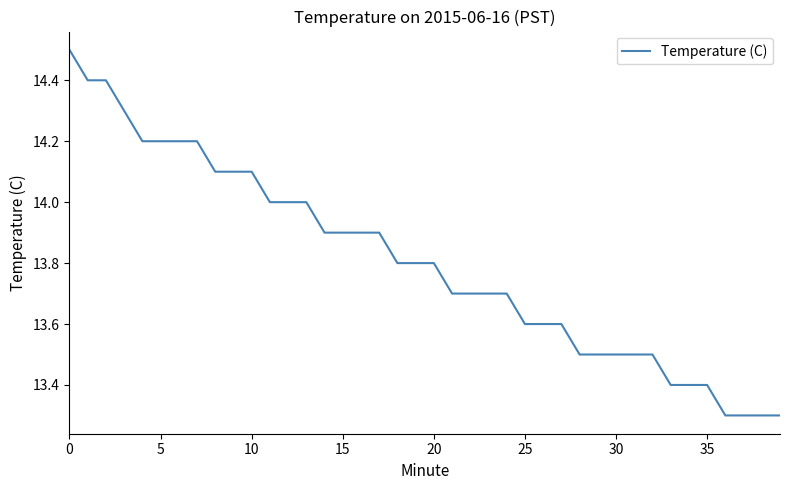

What is the minimum value shown in the chart?

13.3